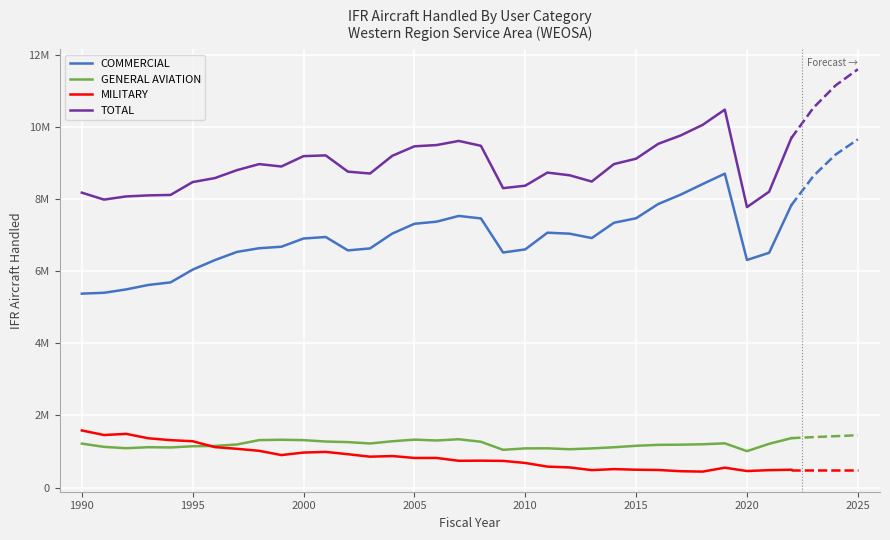

Which series has the largest total across all categories?

TOTAL